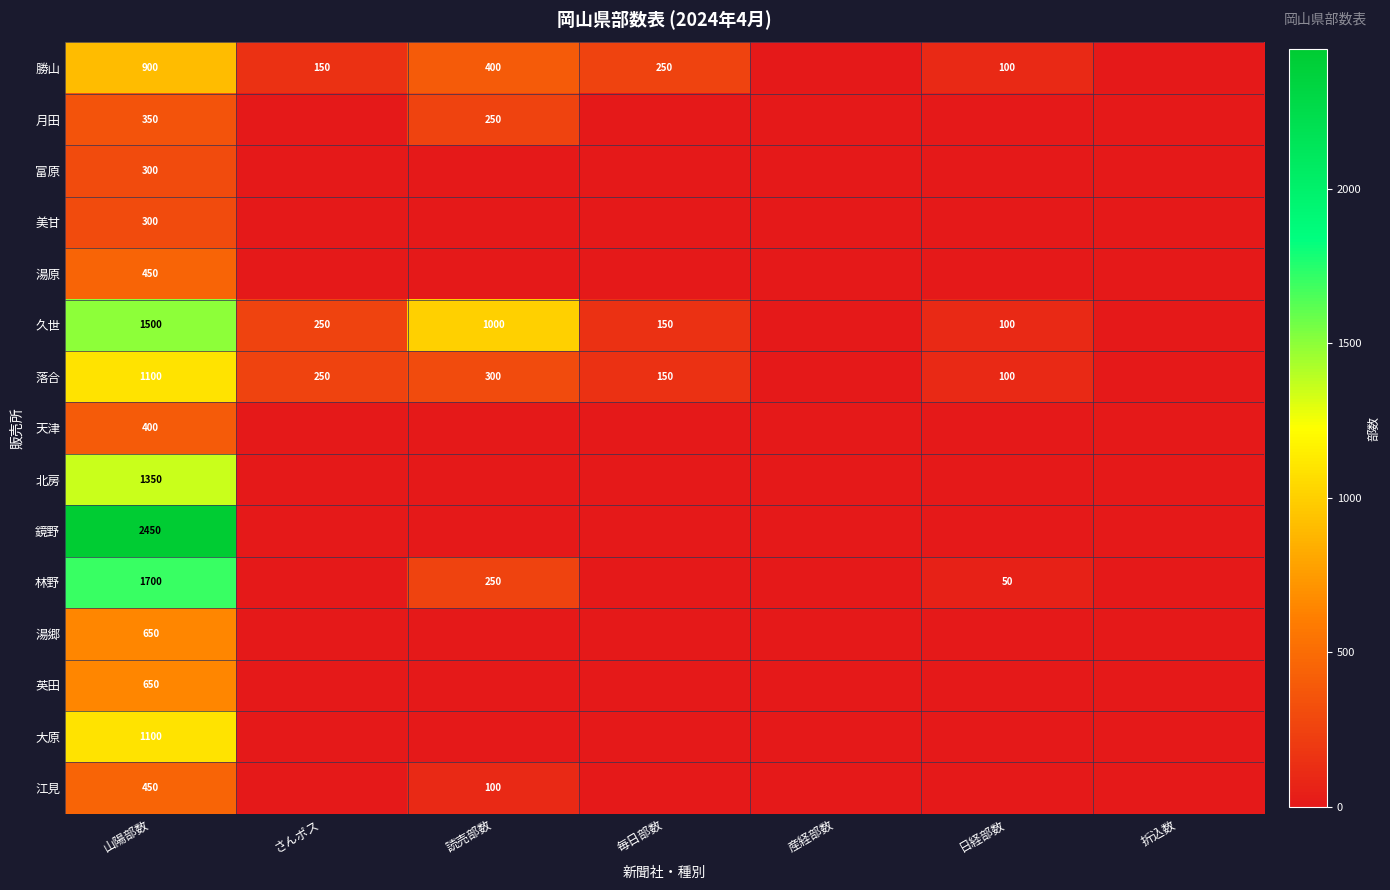

What is the difference between the highest and lowest values at さんポス?

250